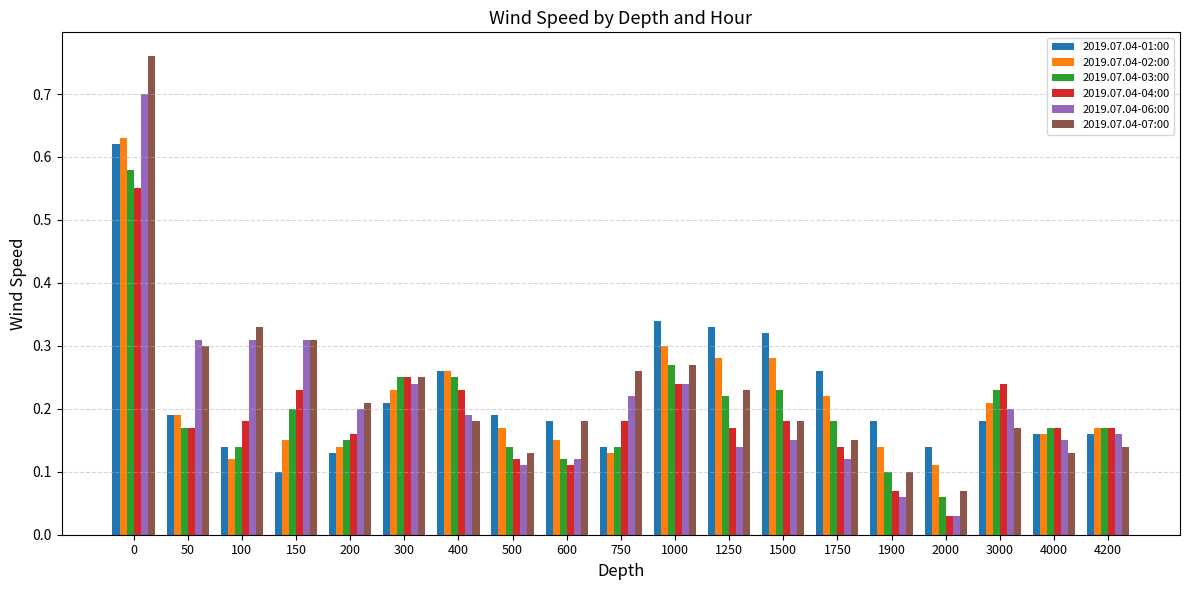

How many 2019.07.04-01:00 values are between 0 and 1?

19